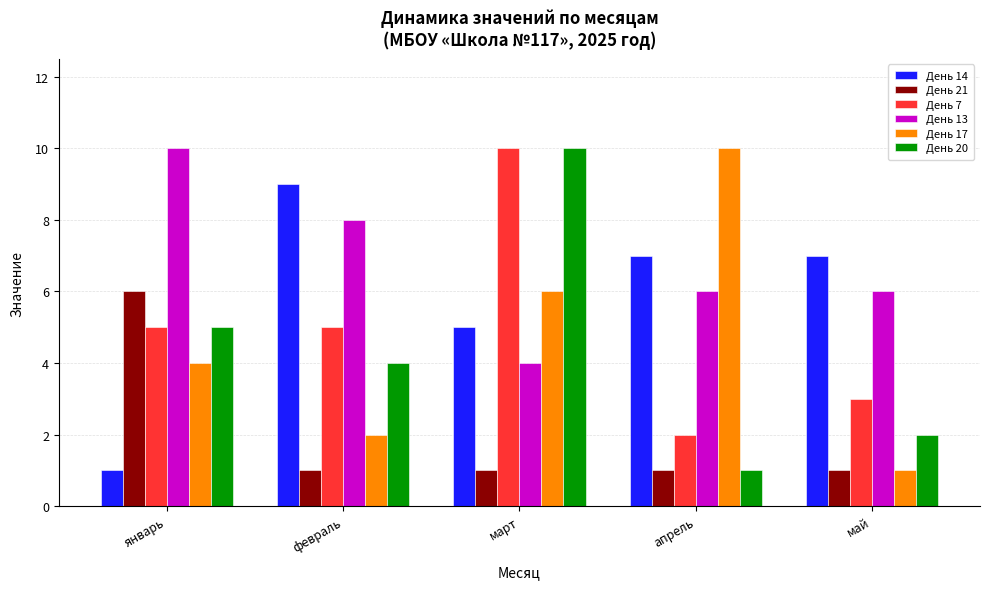

Reading left to right, what are all the values shown in this chart?

День 14: январь=1	февраль=9	март=5	апрель=7	май=7
День 21: январь=6	февраль=1	март=1	апрель=1	май=1
День 7: январь=5	февраль=5	март=10	апрель=2	май=3
День 13: январь=10	февраль=8	март=4	апрель=6	май=6
День 17: январь=4	февраль=2	март=6	апрель=10	май=1
День 20: январь=5	февраль=4	март=10	апрель=1	май=2